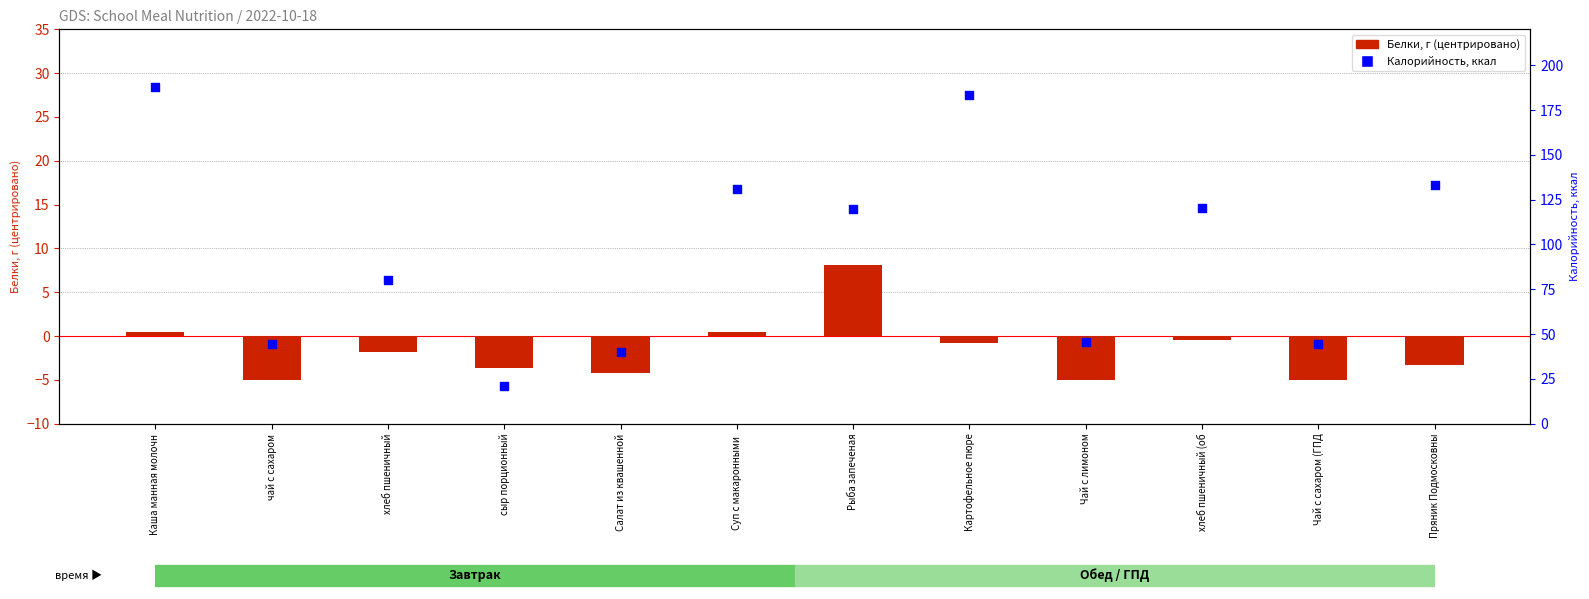

What are all the series names shown in the legend?

Белки (центр.), Калорийность